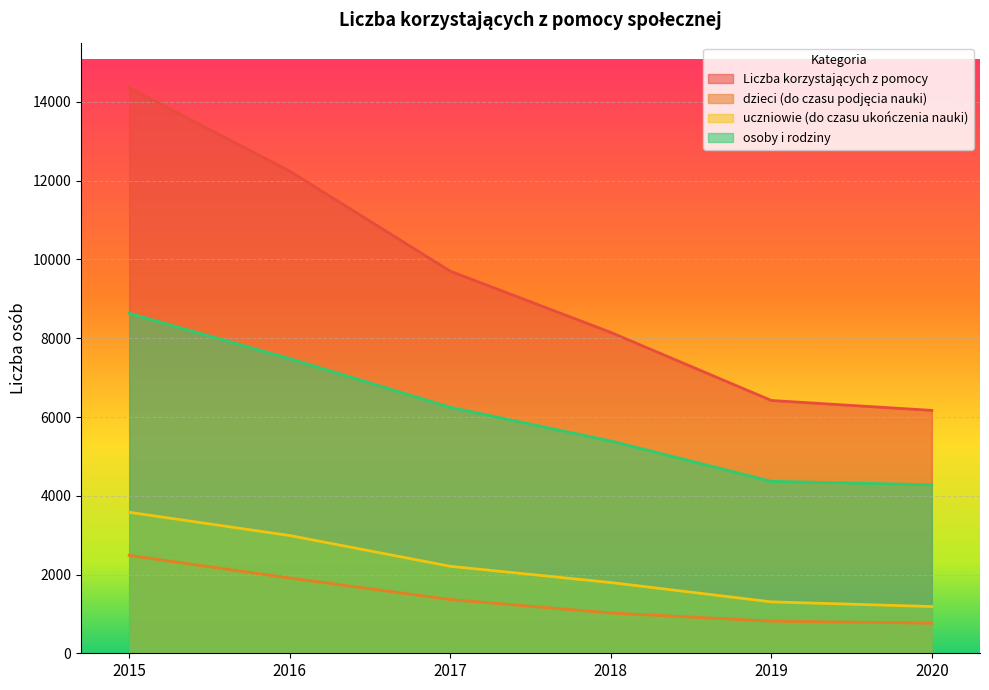

List the labels in order of uczniowie (do czasu ukończenia nauki) value, smallest first.

2020, 2019, 2018, 2017, 2016, 2015